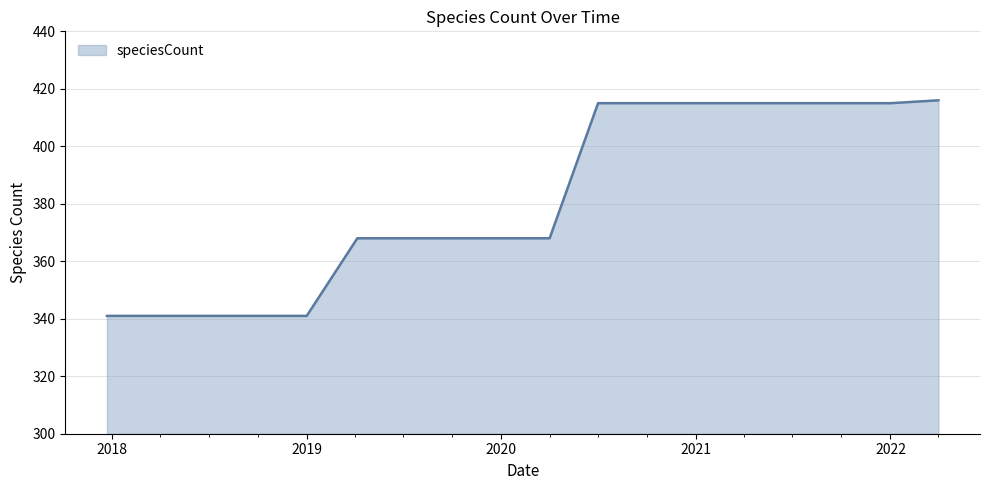

What is the difference between the maximum and minimum values?

75